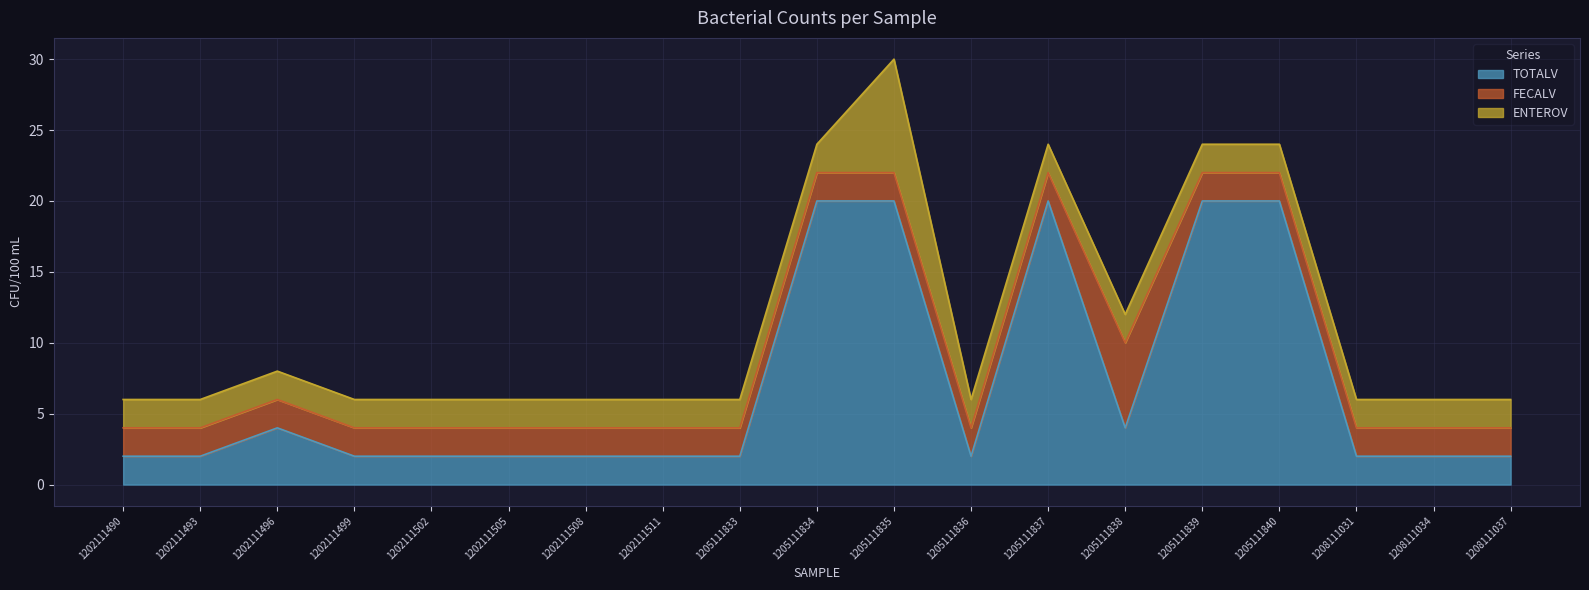

Reading left to right, transcribe all the data shown in this chart.

TOTALV: 2	2	4	2	2	2	2	2	2	20	20	2	20	4	20	20	2	2	2
FECALV: 2	2	2	2	2	2	2	2	2	2	2	2	2	6	2	2	2	2	2
ENTEROV: 2	2	2	2	2	2	2	2	2	2	8	2	2	2	2	2	2	2	2